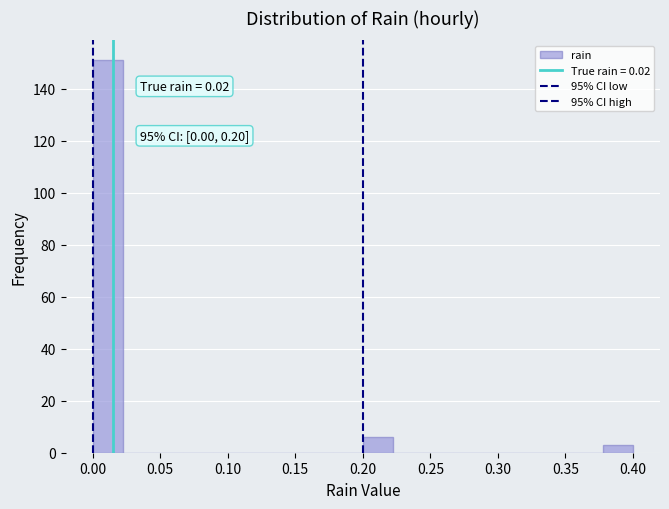

Which range on the x-axis has the tallest bar?

0.000 to 0.020